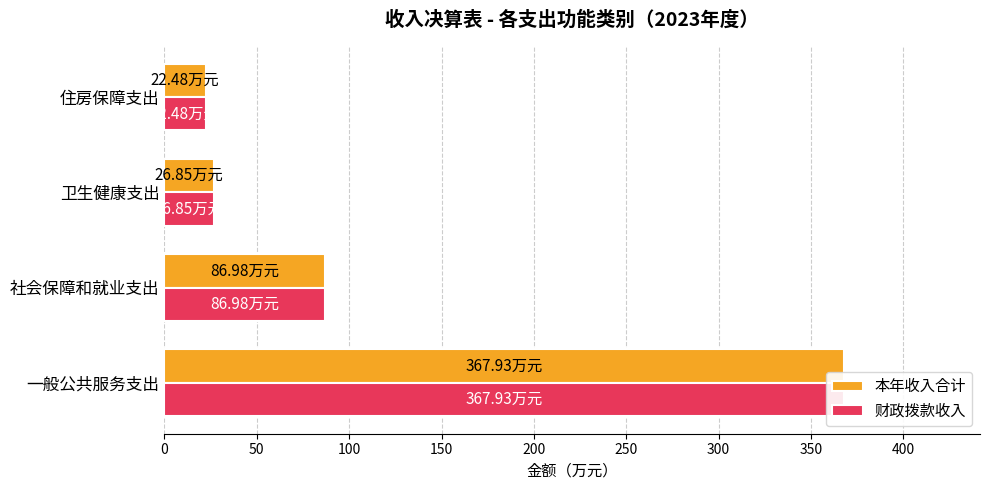

Reading left to right, extract all data points from this chart.

本年收入合计: 367.9	87.0	26.9	22.5
财政拨款收入: 367.9	87.0	26.9	22.5